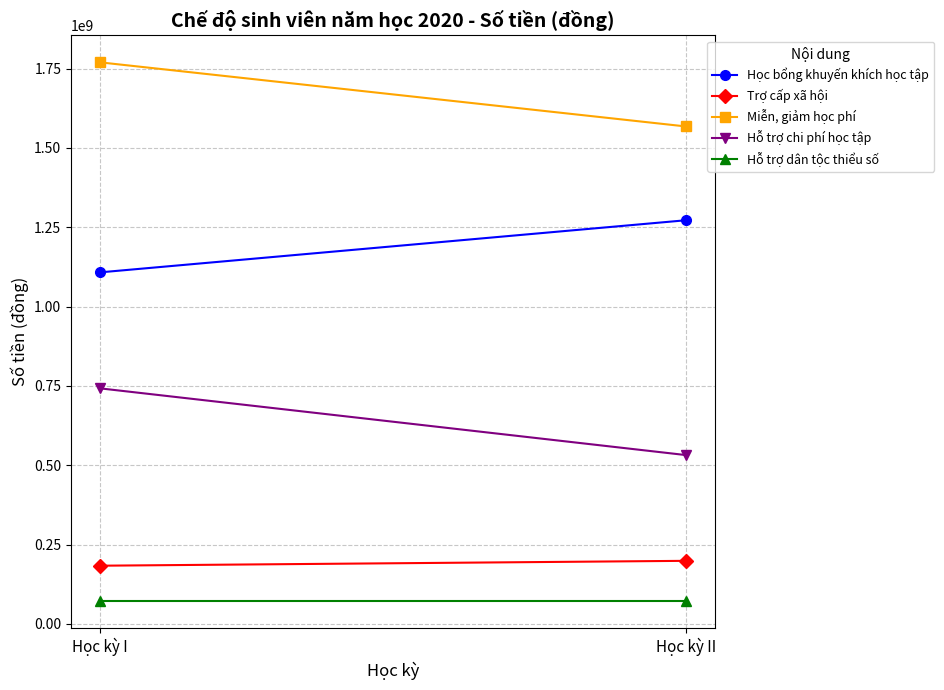

Which series has the widest spread of values?

Hỗ trợ chi phí học tập